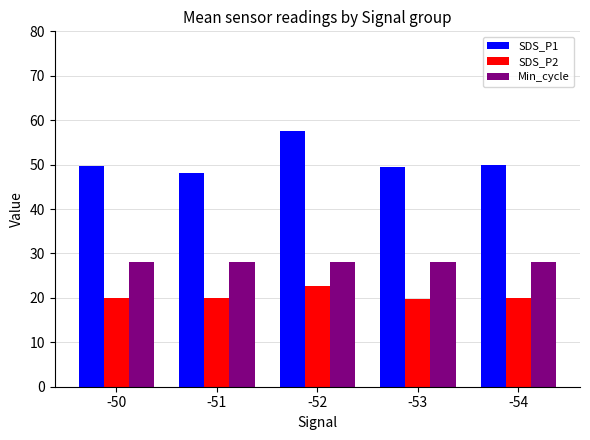

True or false: SDS_P2 has a value of 22.7 at -52.

True